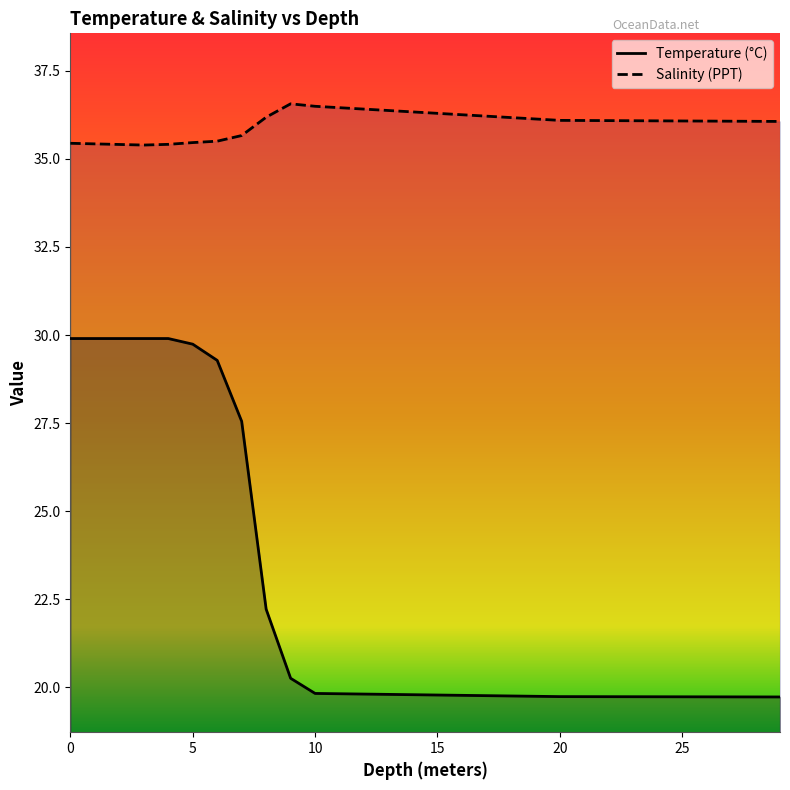

At which label does Salinity reach its peak?

9.0